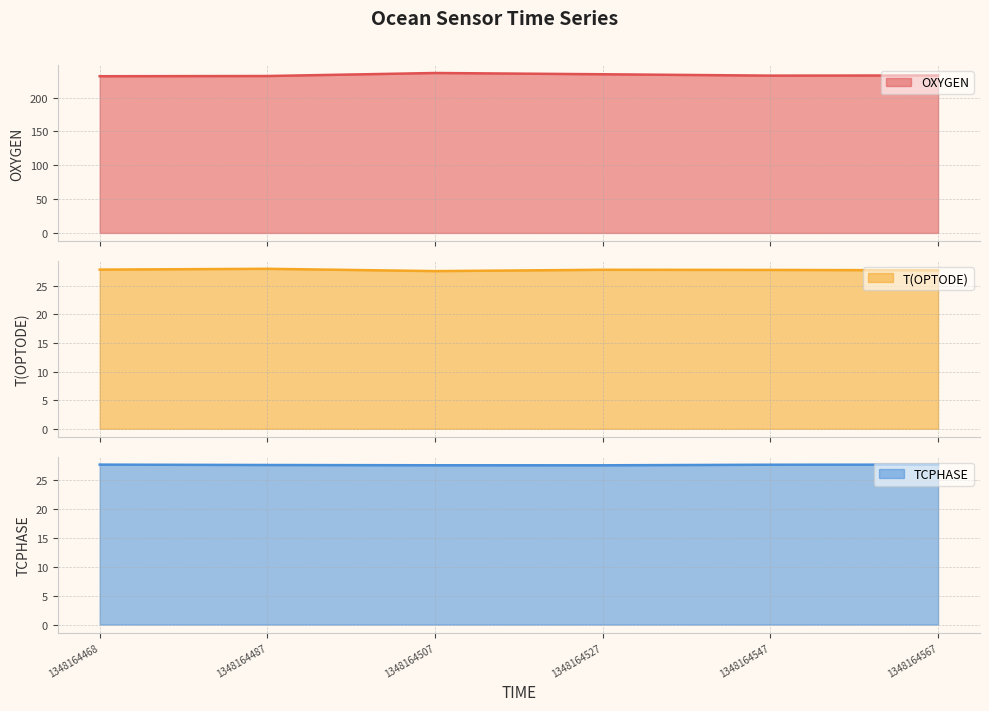

At how many categories does at least one series exceed 152?

6